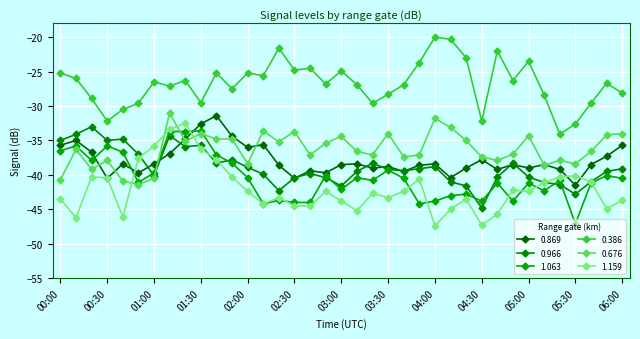

List the labels in order of 1.159 value, smallest first.

04:00, 04:30, 00:10, 00:40, 04:40, 03:10, 04:10, 05:50, 02:30, 02:40, 02:10, 03:00, 06:00, 00:00, 04:20, 02:20, 03:30, 03:20, 02:00, 02:50, 03:40, 05:00, 04:50, 05:10, 05:40, 03:50, 00:30, 00:20, 01:50, 05:20, 05:30, 01:40, 00:50, 01:30, 01:00, 01:10, 01:20